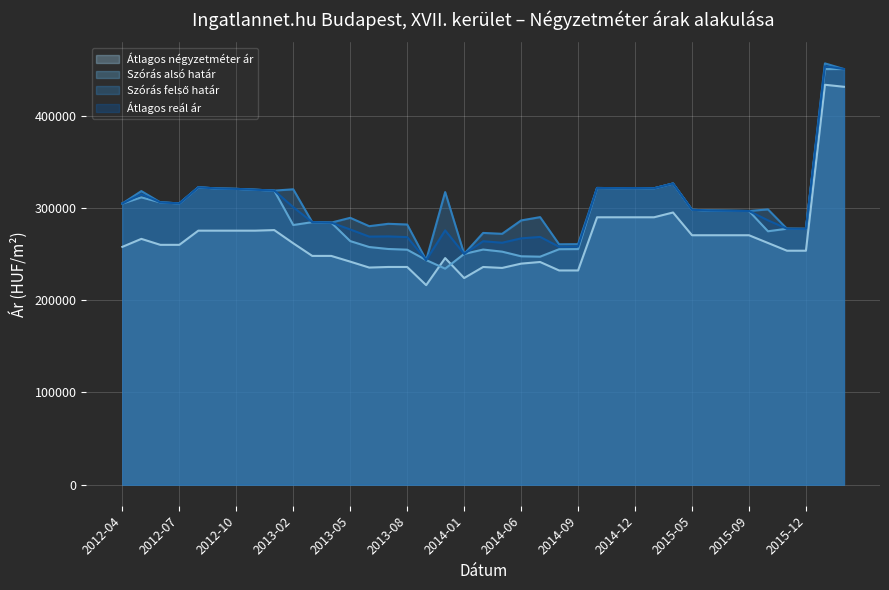

Which category has the lowest value in the Átlagos reál ár series?

2013-10